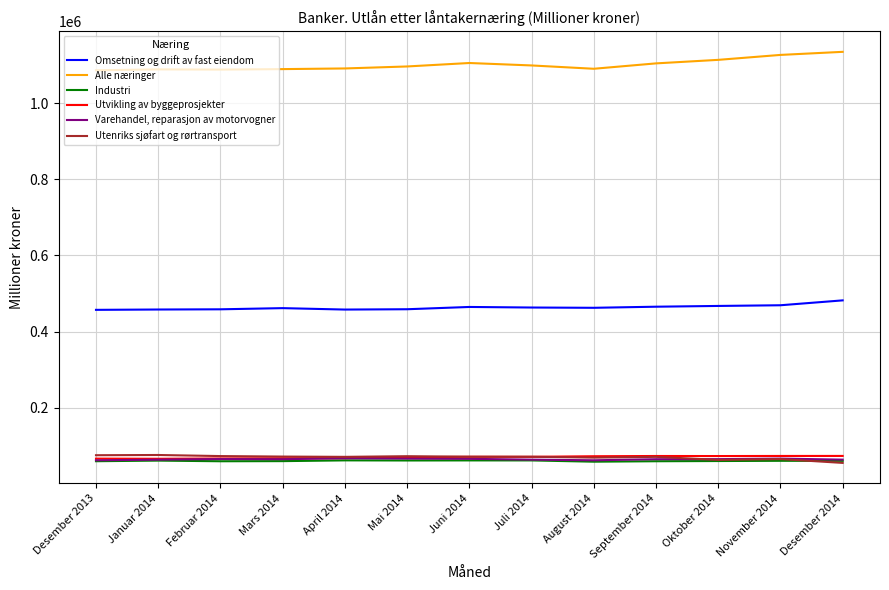

What is the approximate value of Utvikling av byggeprosjekter at Juli 2014, to the nearest 100?

71500